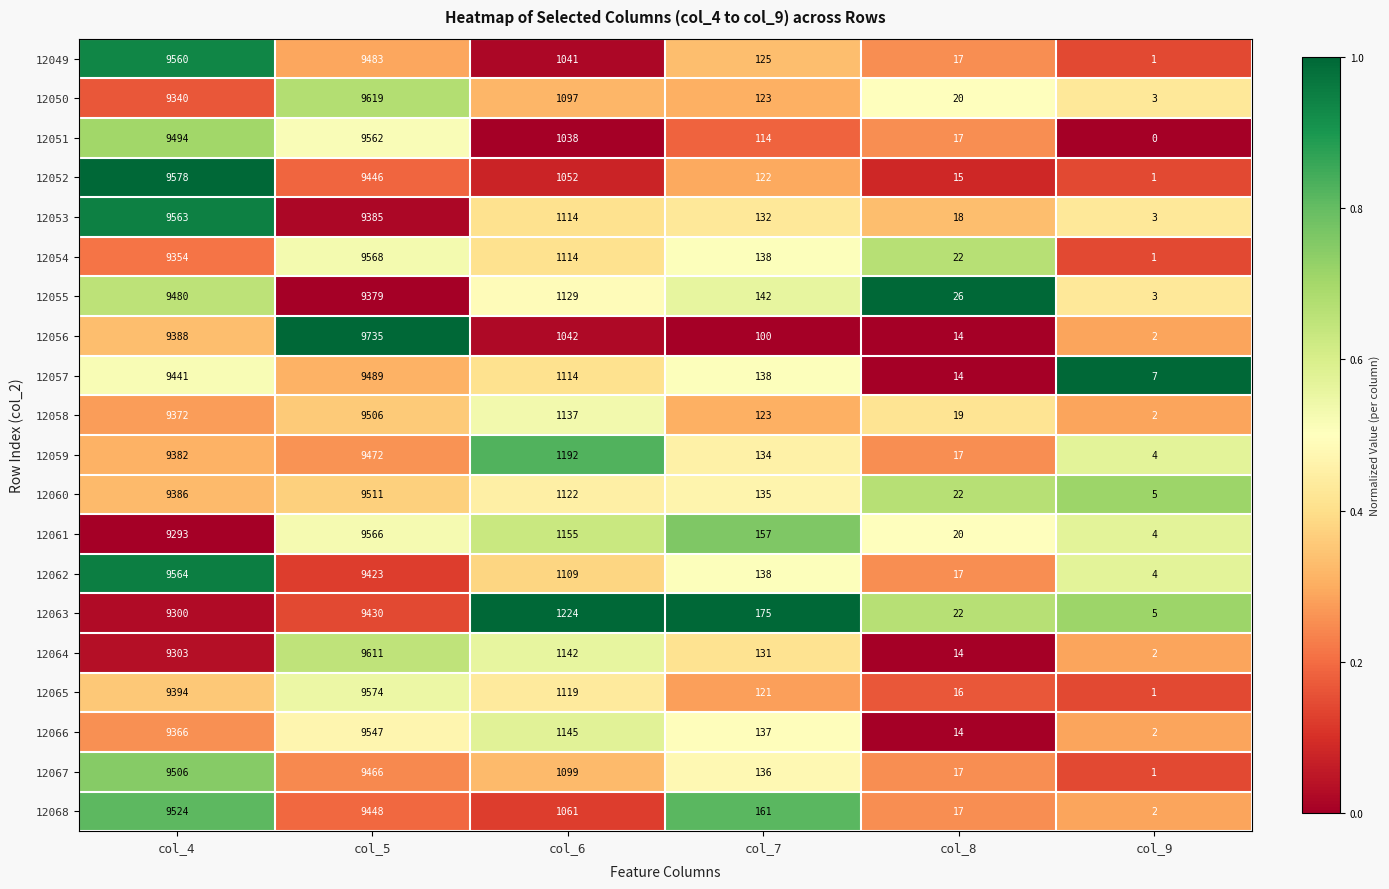

The 12065 series shows 8 at col_8. True or false?

False